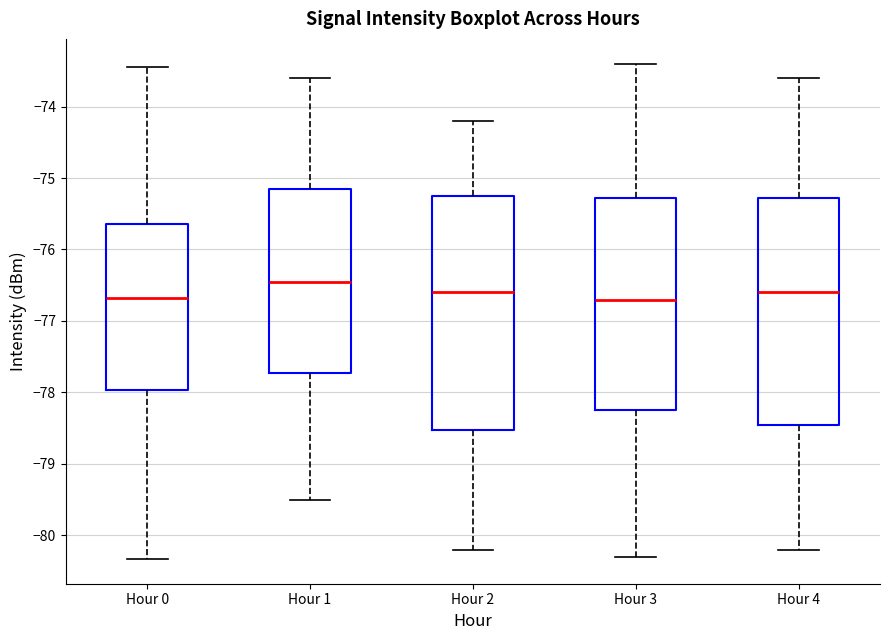

Which box has the highest median line?

Hour 1